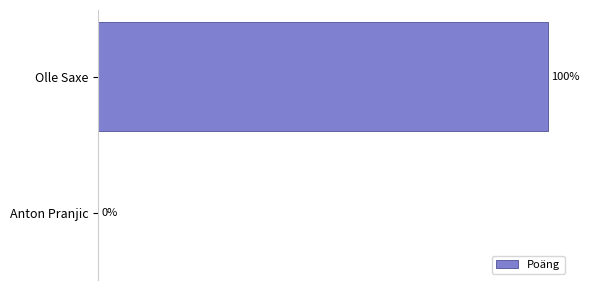

Which has a higher value, Anton Pranjic or Olle Saxe?

Olle Saxe